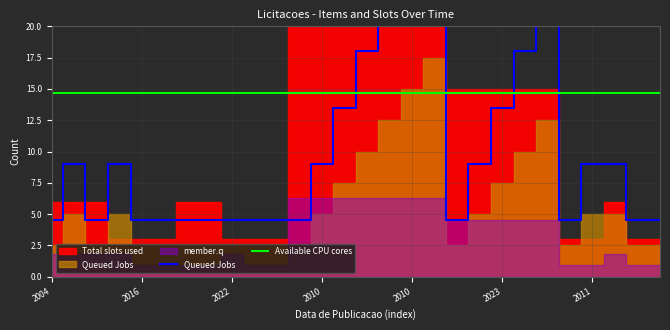

How many lines are shown in the chart?

2